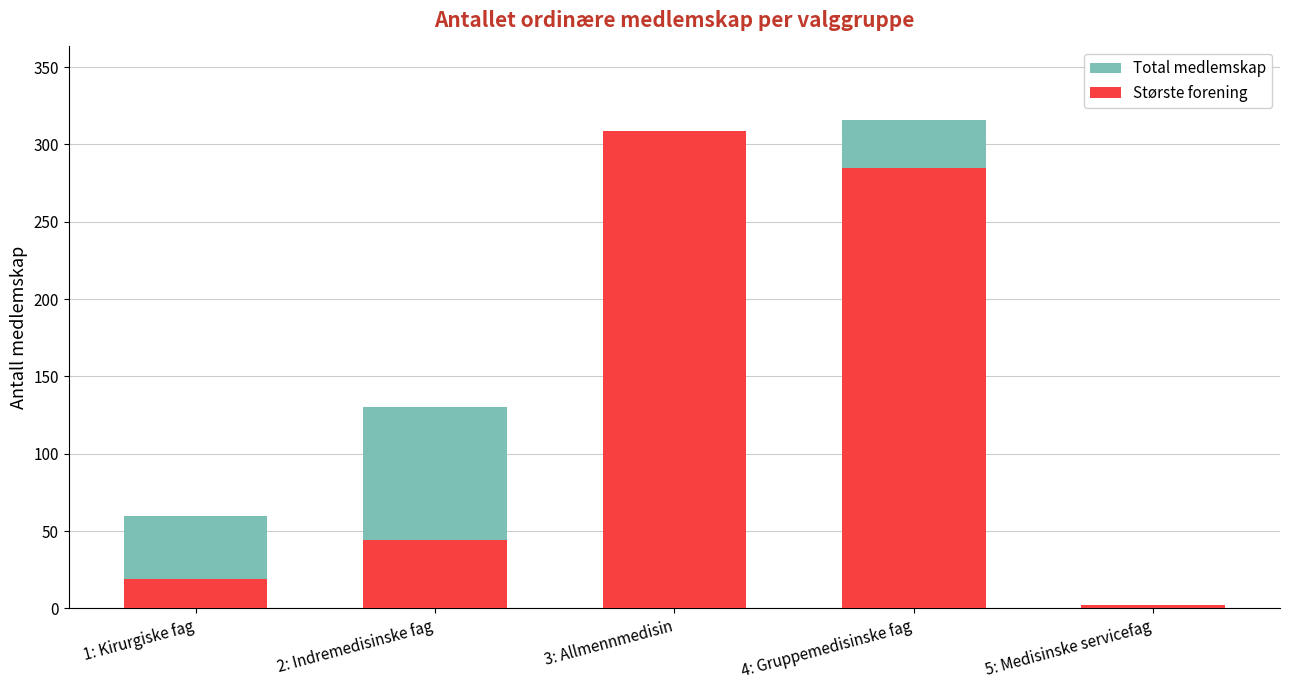

At how many categories does at least one series exceed 247?

2